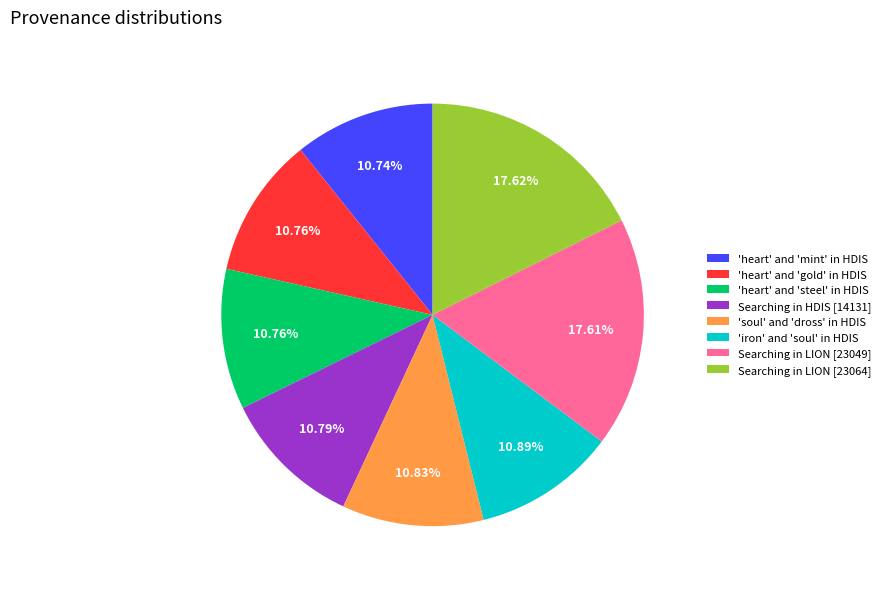

What percentage is the Searching in LION [23064] slice, to the nearest percent?

18%